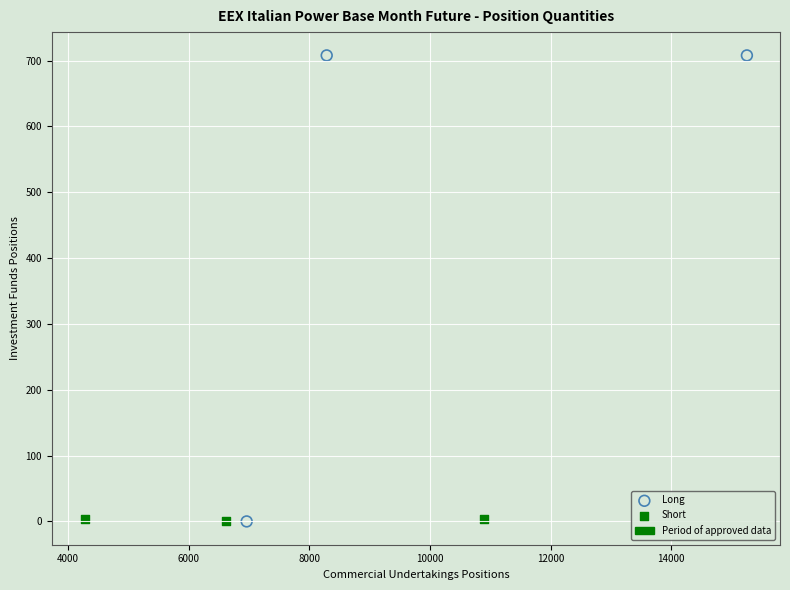

Which series has the largest Y range (max minus min)?

Long